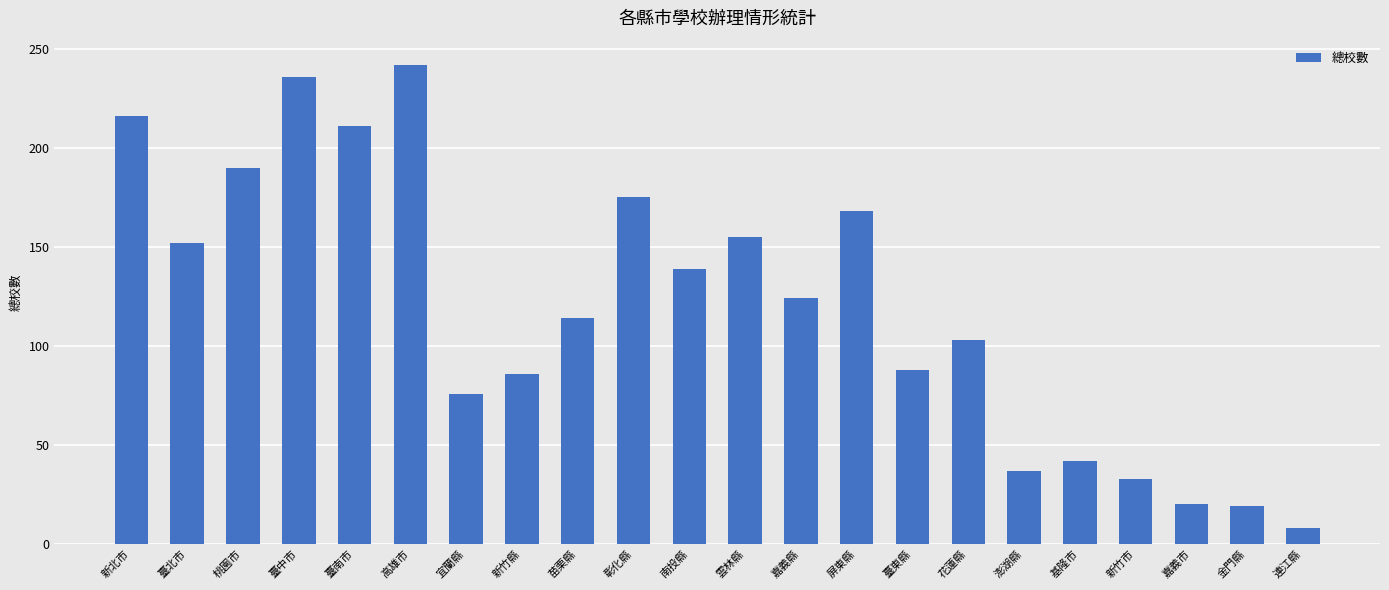

What is the smallest value displayed?

8